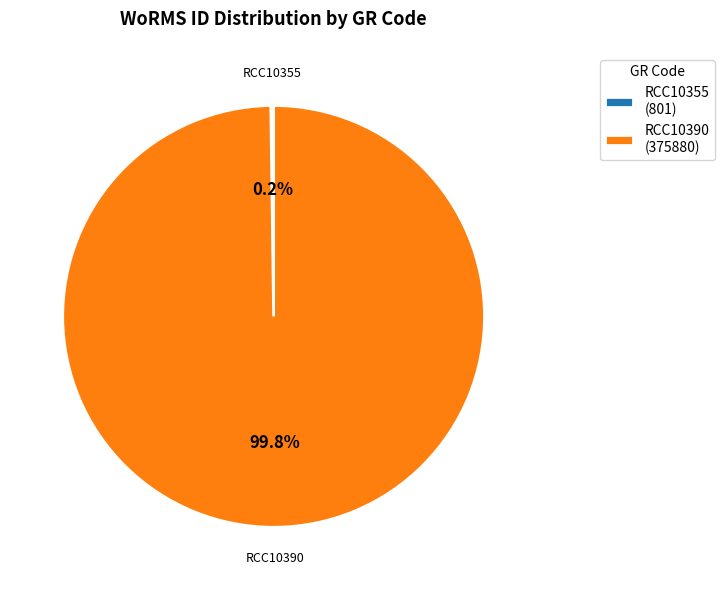

What is the majority slice?

RCC10390